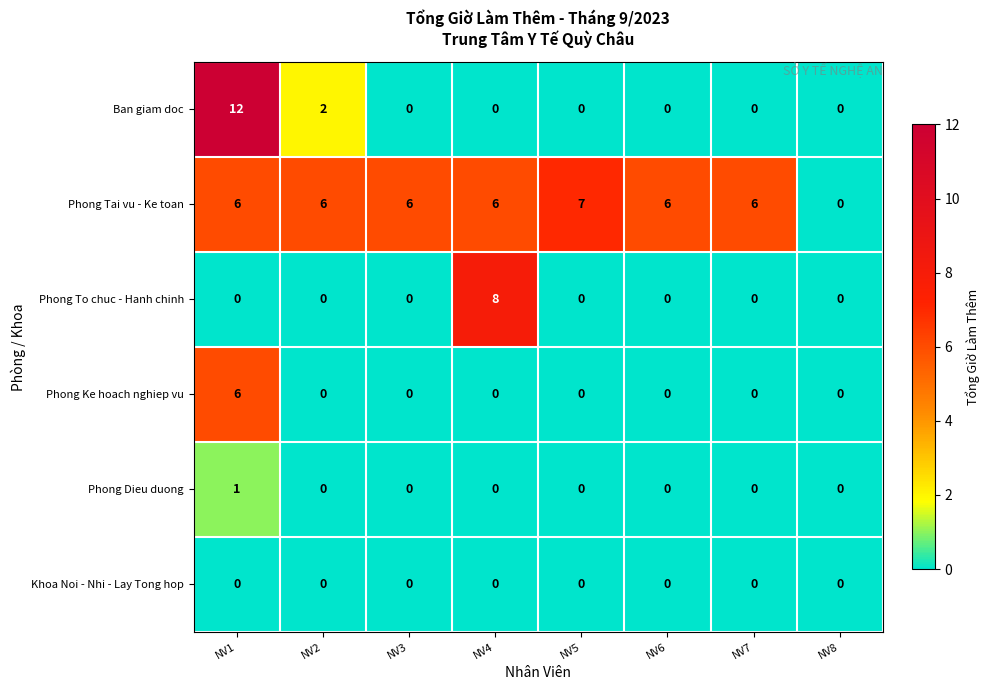

What is the difference between the maximum and minimum values in the Phong To chuc - Hanh chinh series?

8